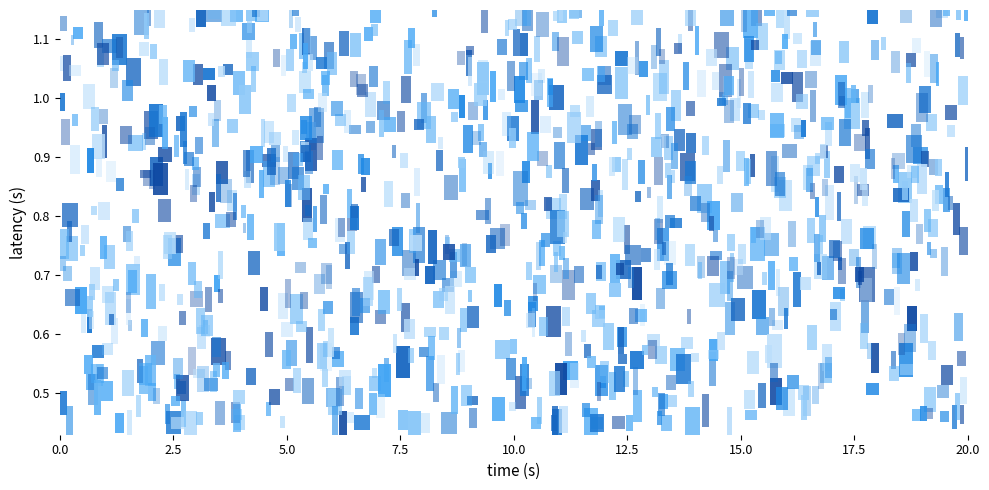

How many distinct data groups are displayed?

8